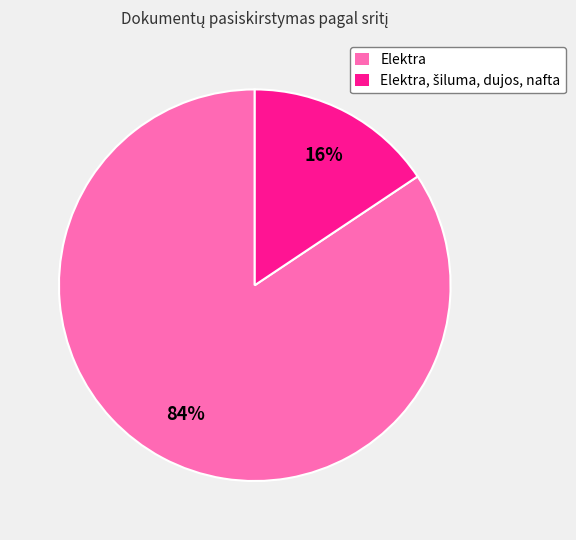

What percentage is the Elektra slice, to the nearest percent?

84%